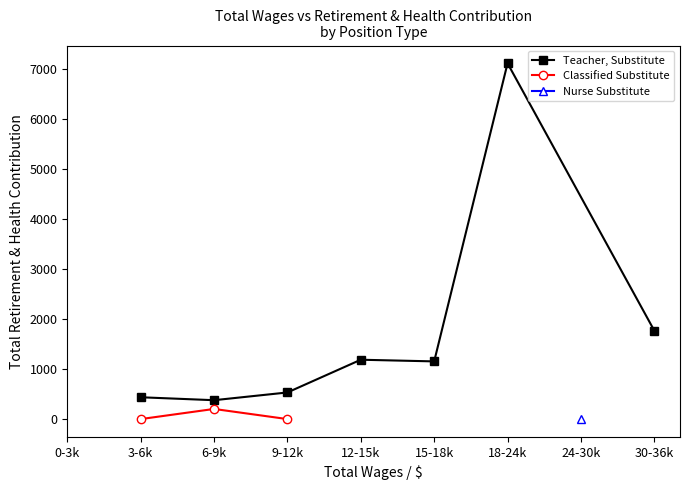

Does the chart have visible grid lines?

No